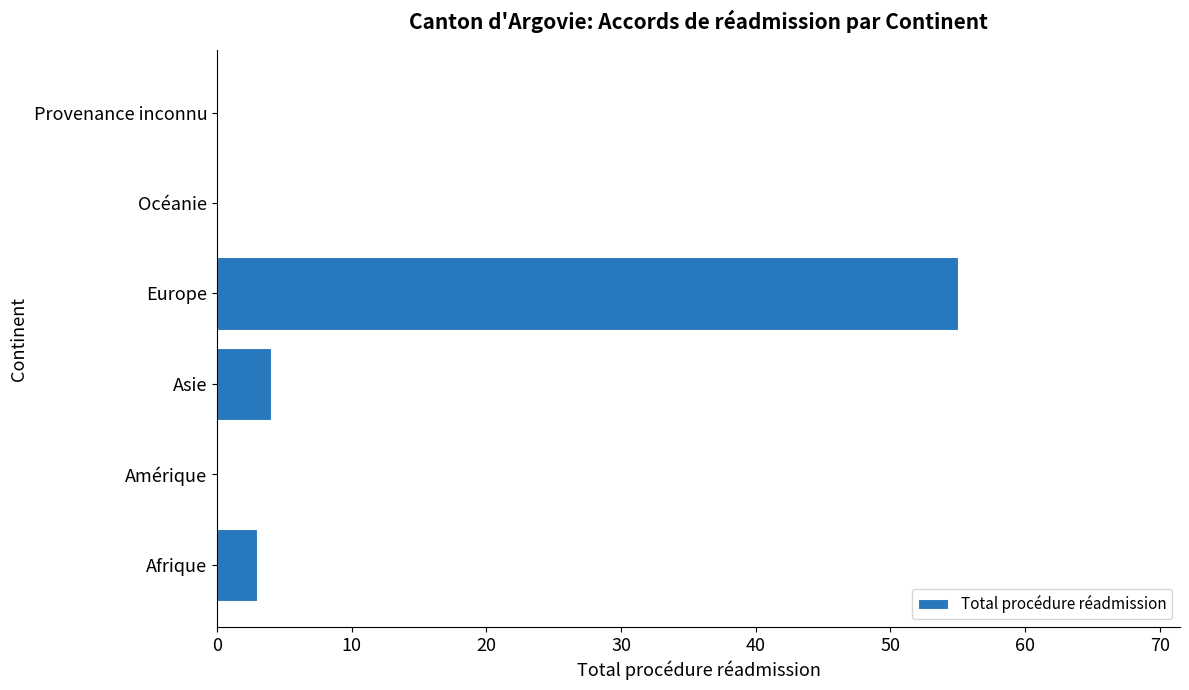

At which category does the chart reach its peak across all series?

Europe